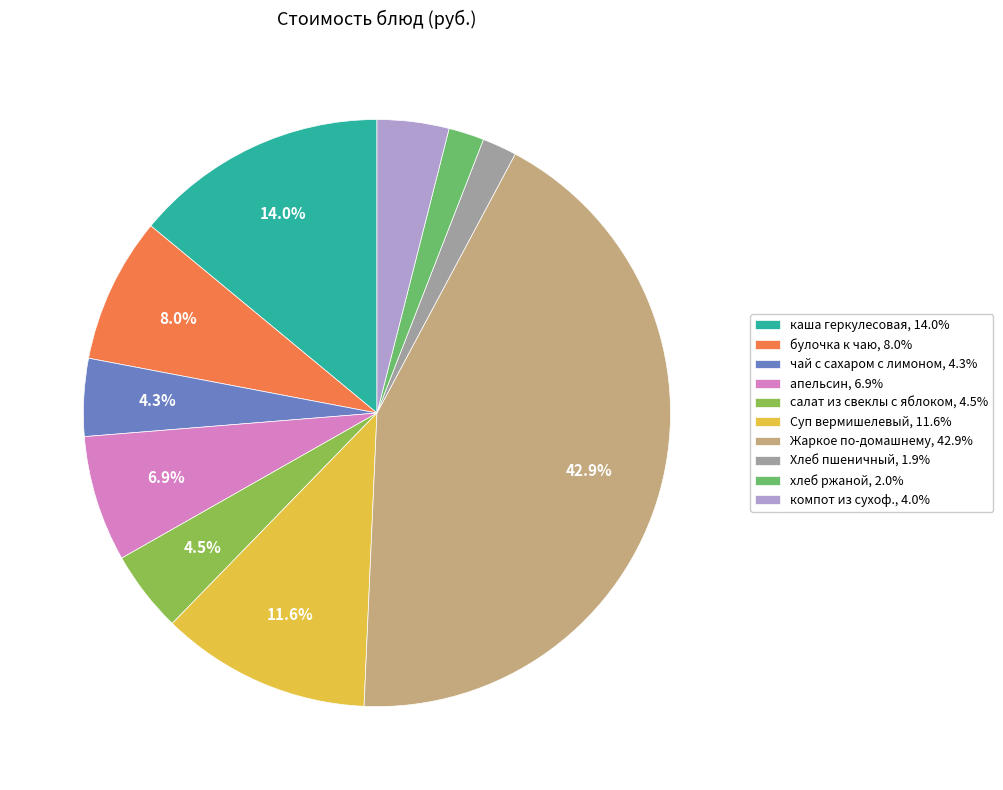

What percentage is the апельсин slice, to the nearest percent?

7%